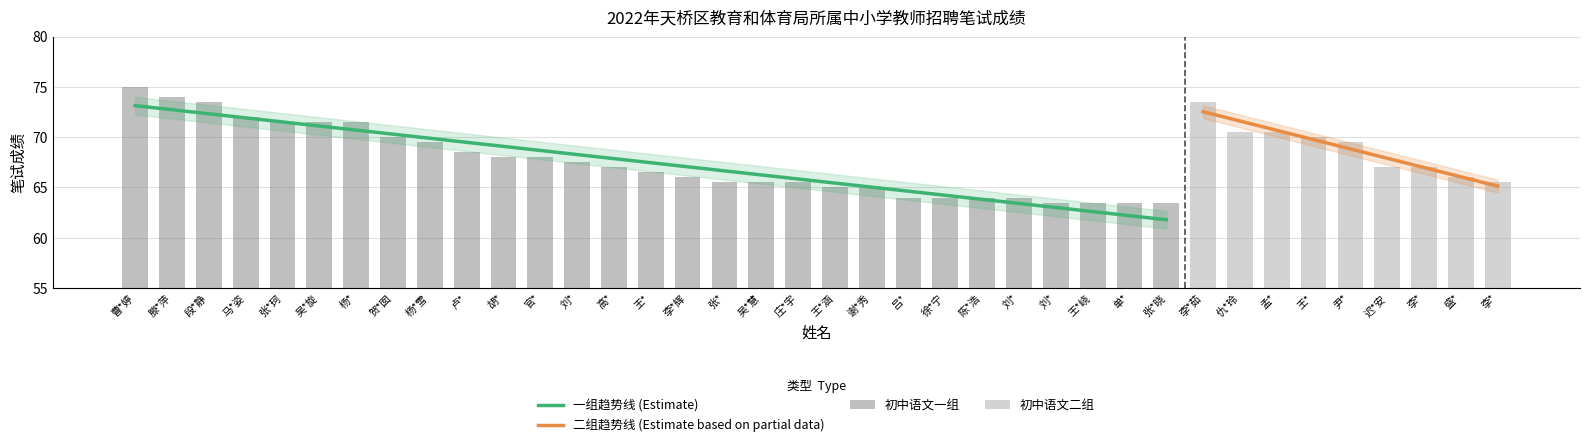

What is the maximum value shown in the chart?

75.0